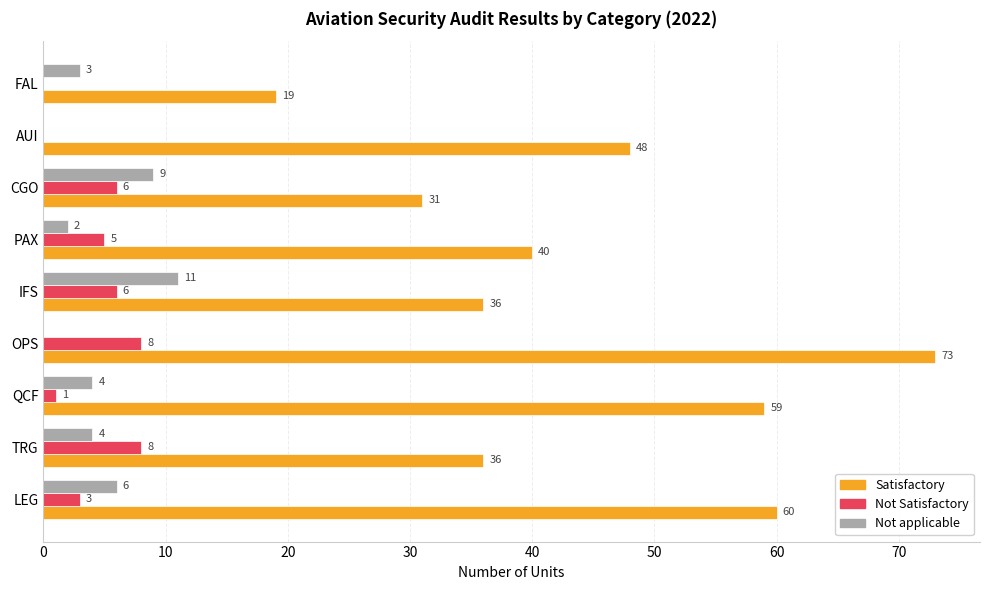

How many positive values does the Not Satisfactory series have?

7